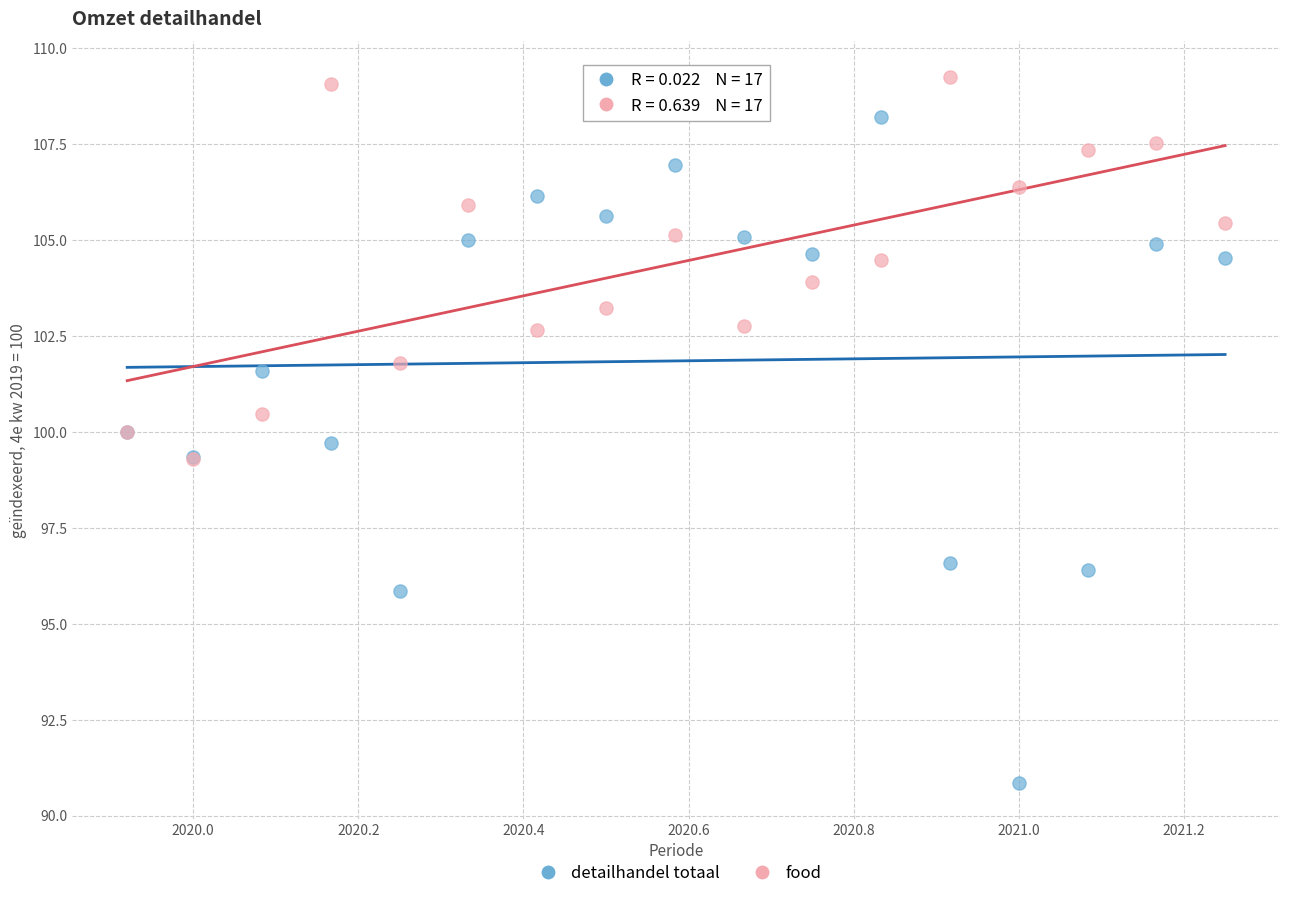

Which series has the widest spread of Y values?

detailhandel totaal